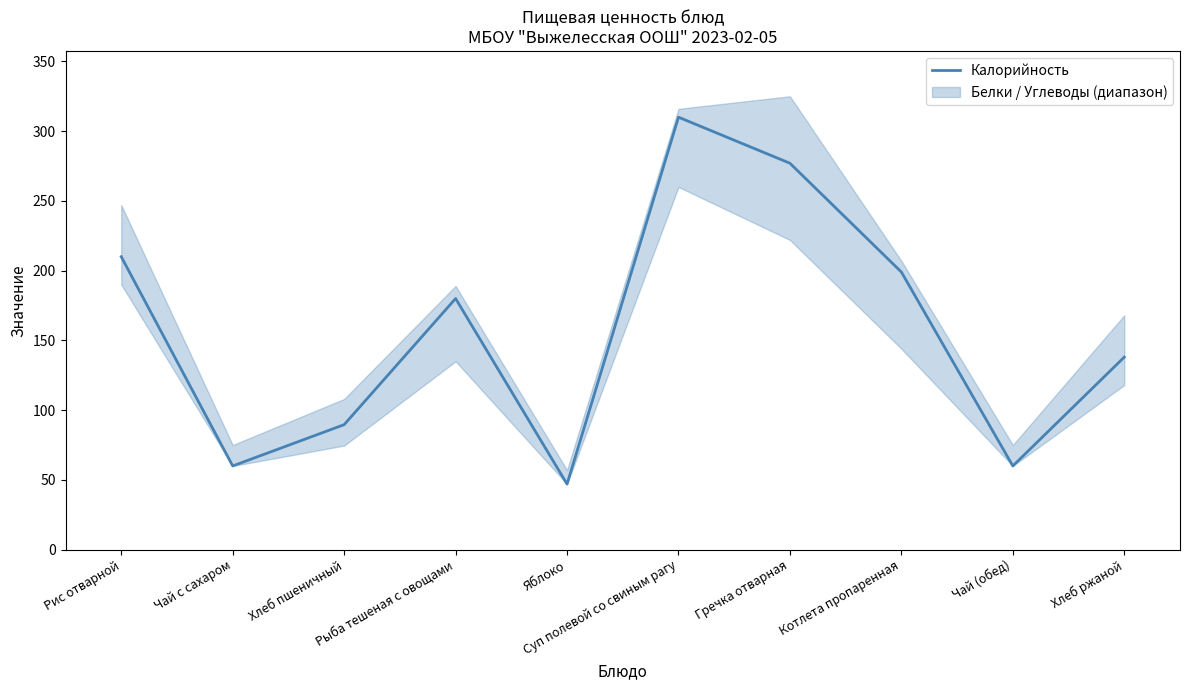

What is the average value?

157.1